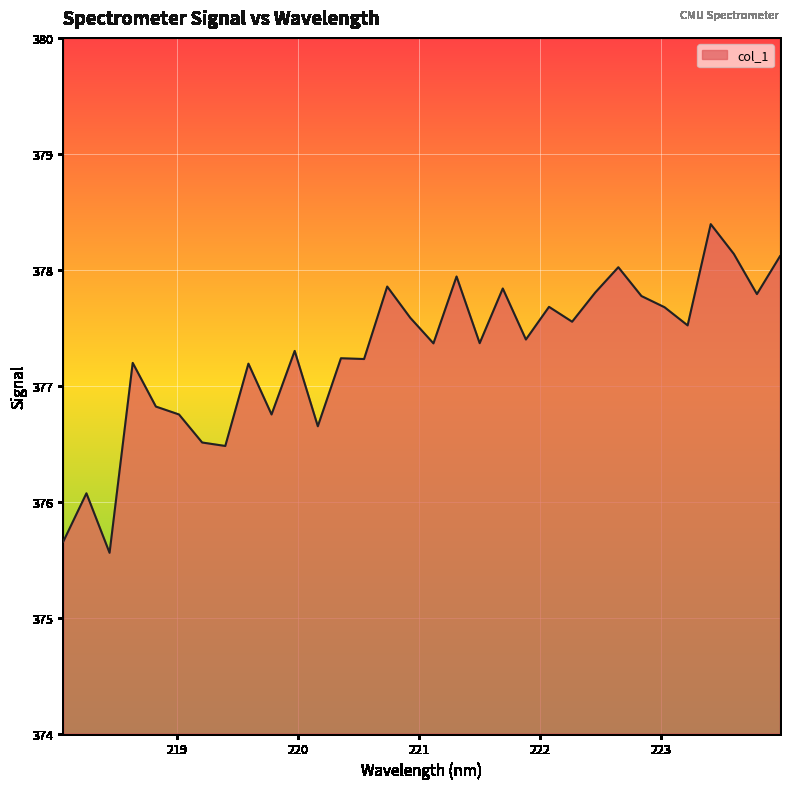

What is the minimum value shown in the chart?

375.6